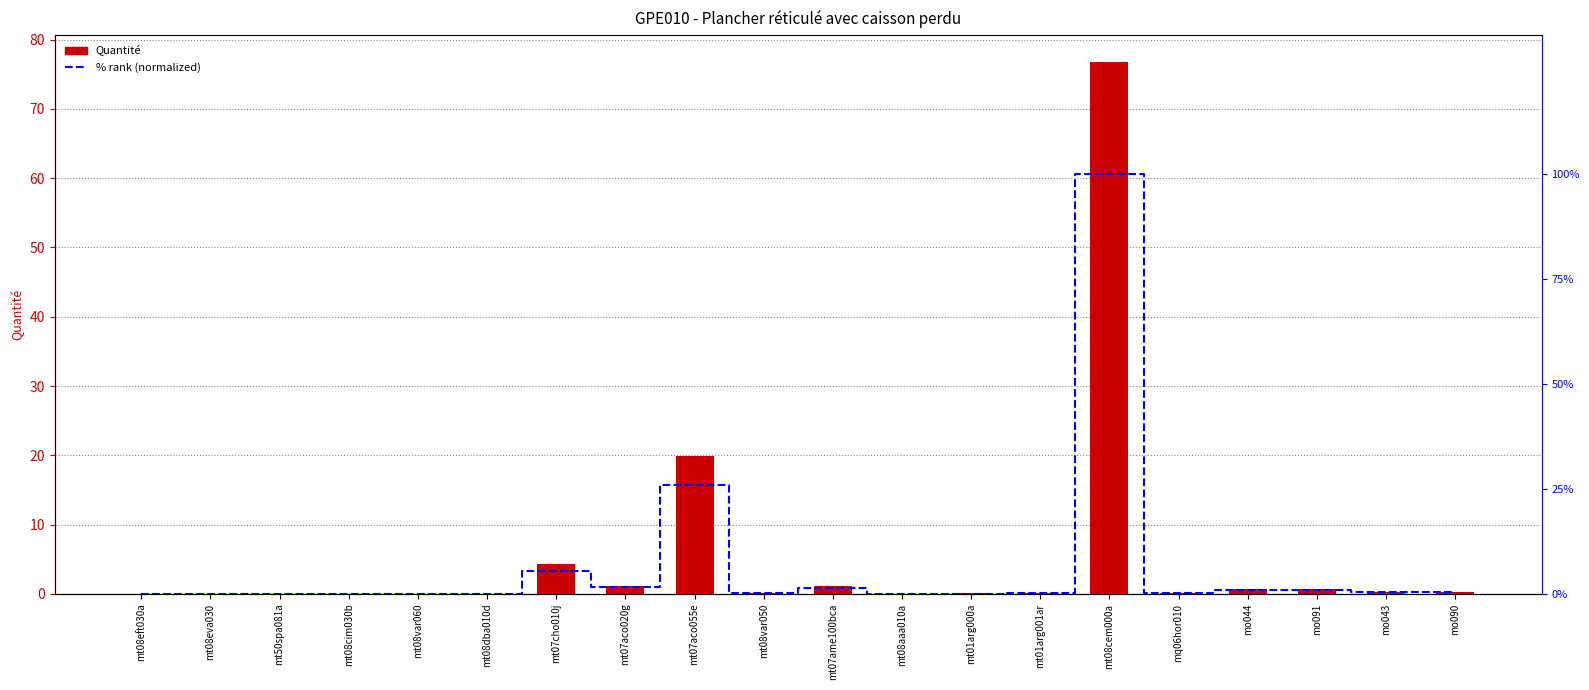

Which series has the widest spread of values?

% rank (normalized)